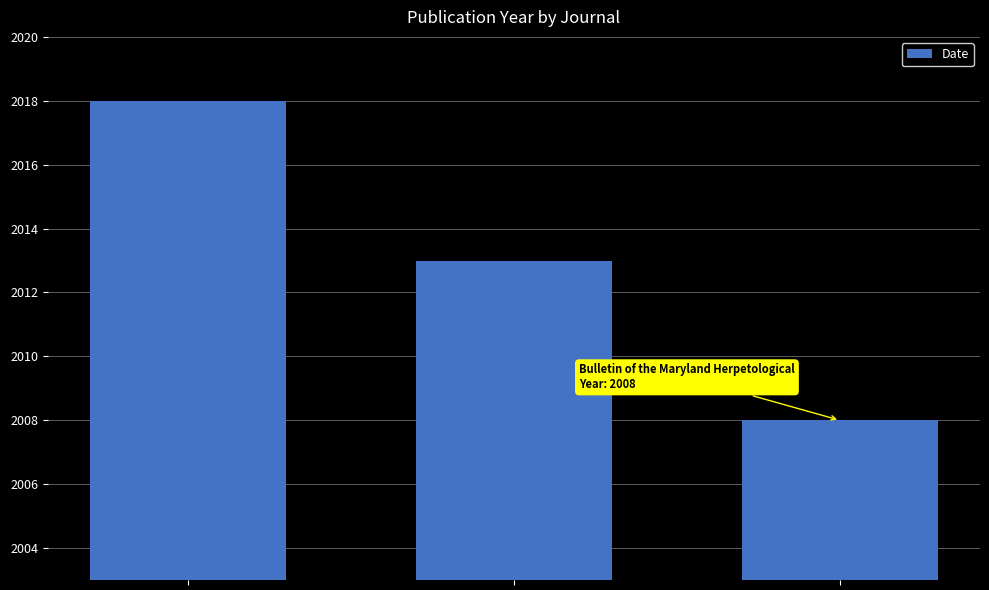

What is the difference between the maximum and second lowest values?

5